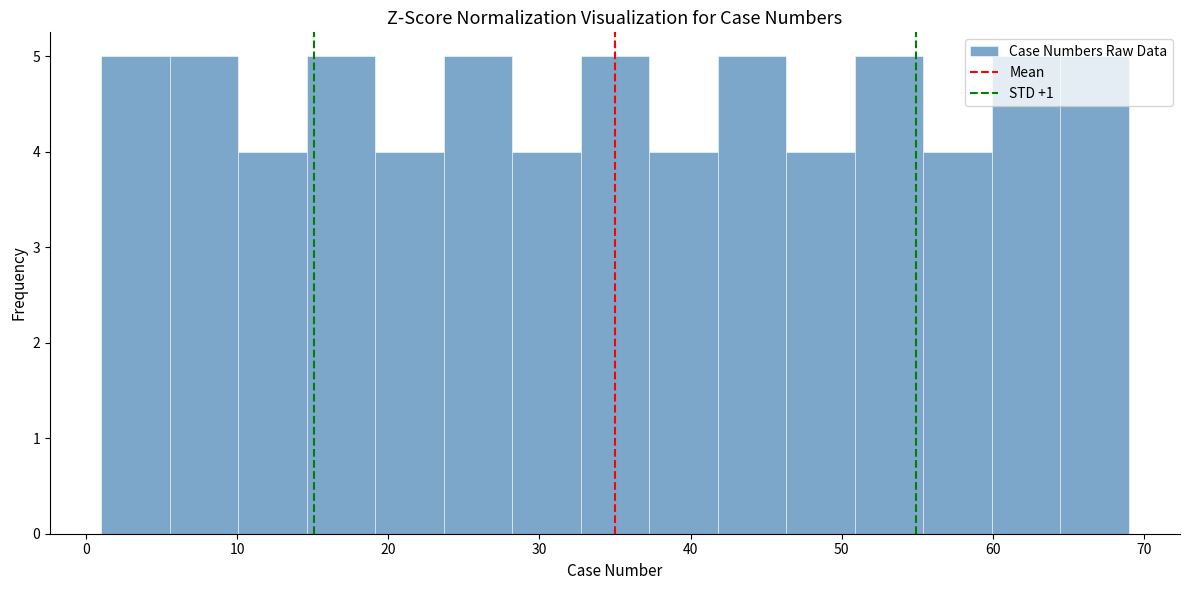

Reading left to right, list every bar in this chart as the range it spans on the x-axis followed by its height. Neither the bar edges nor the heights are printed on the chart, so give them approximately, as read against the axes.

1 to 6: 5
6 to 10: 5
10 to 15: 4
15 to 19: 5
19 to 24: 4
24 to 28: 5
28 to 33: 4
33 to 37: 5
37 to 42: 4
42 to 46: 5
46 to 51: 4
51 to 55: 5
55 to 60: 4
60 to 64: 5
64 to 69: 5